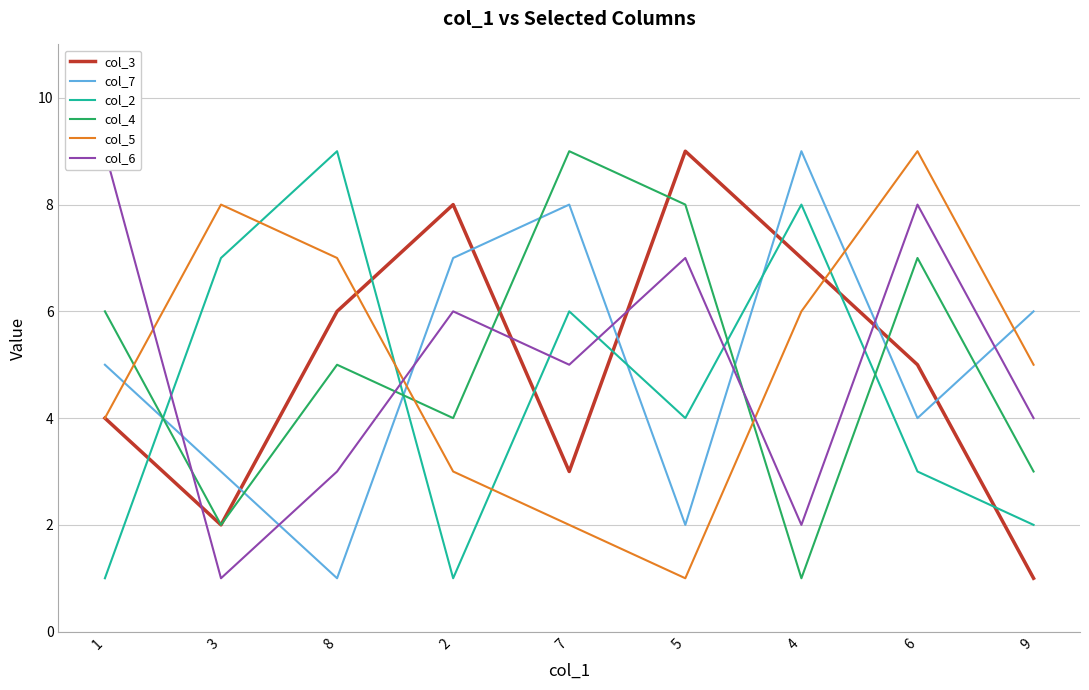

True or false: col_3 has a value of 7 at 4.

True